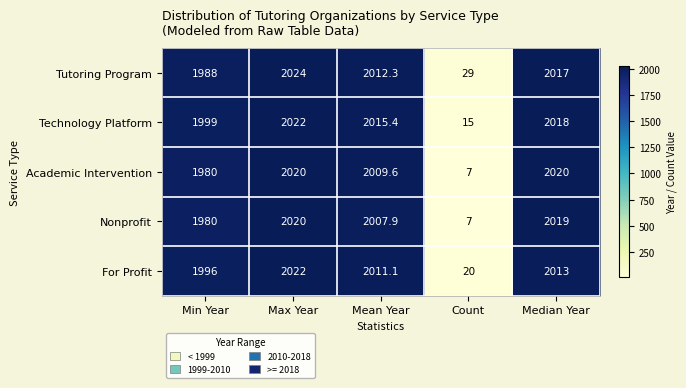

At how many categories does at least one series exceed 186?

4